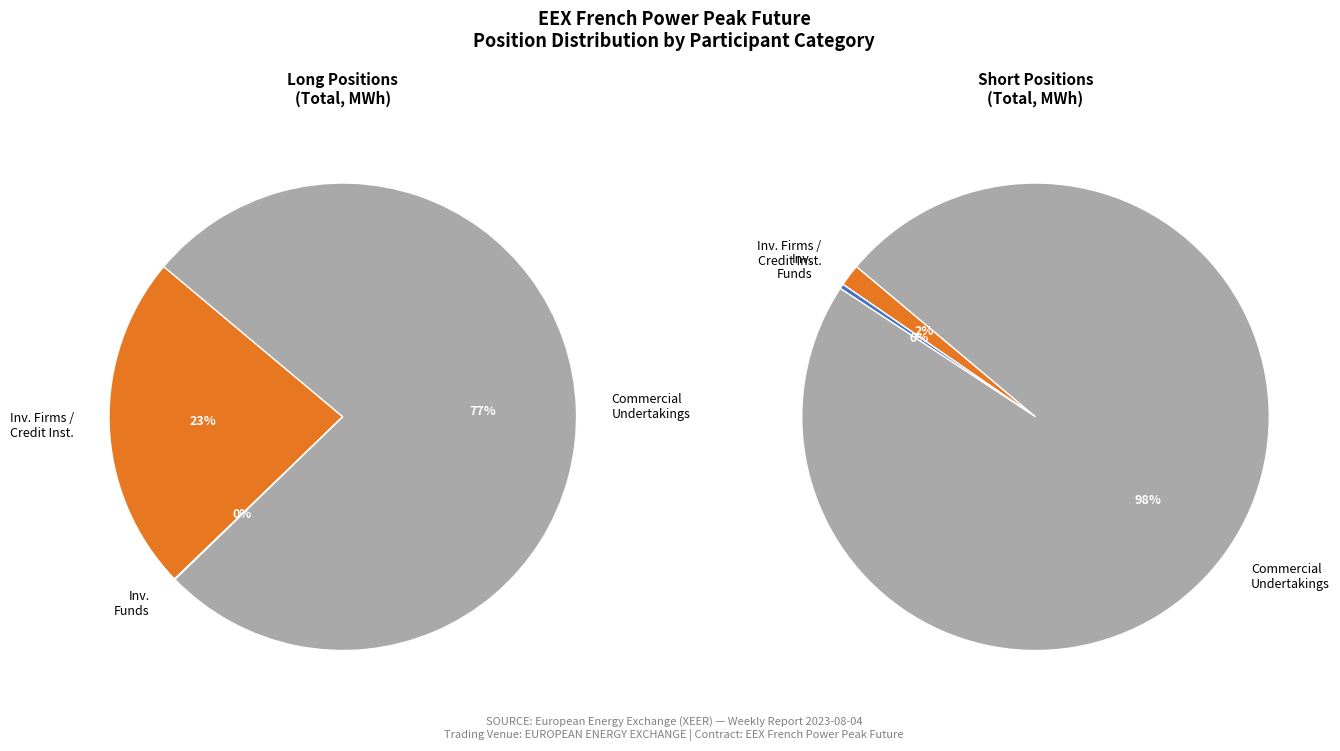

What percentage do Commercial Undertakings and Investment Funds together represent?

76.7%